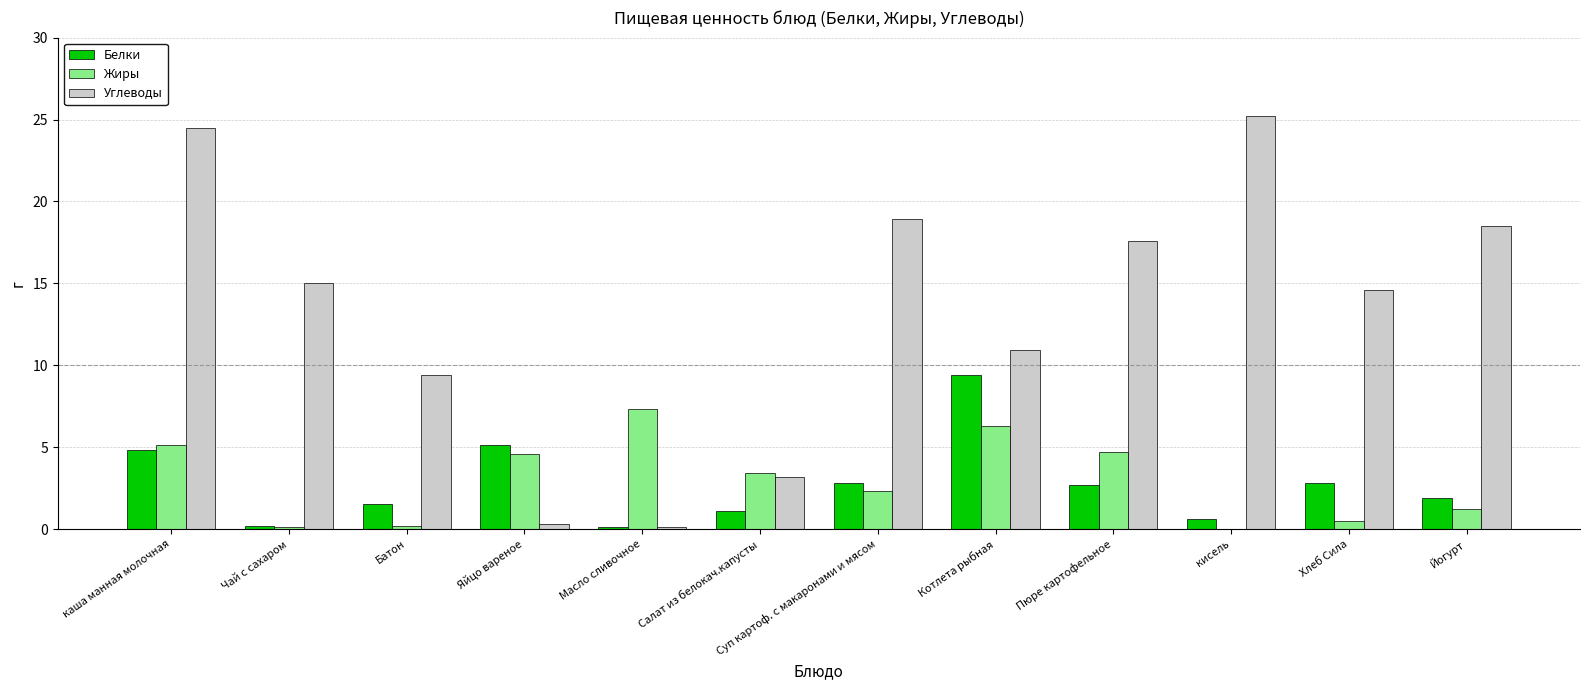

Where does the Углеводы series first go above 15?

каша манная молочная